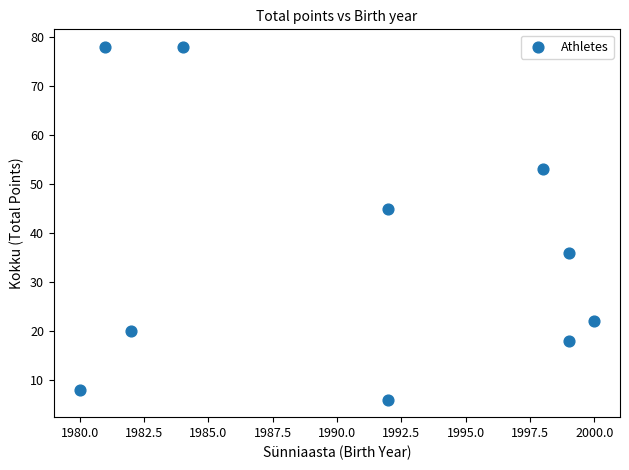

What is the average X value?

1991